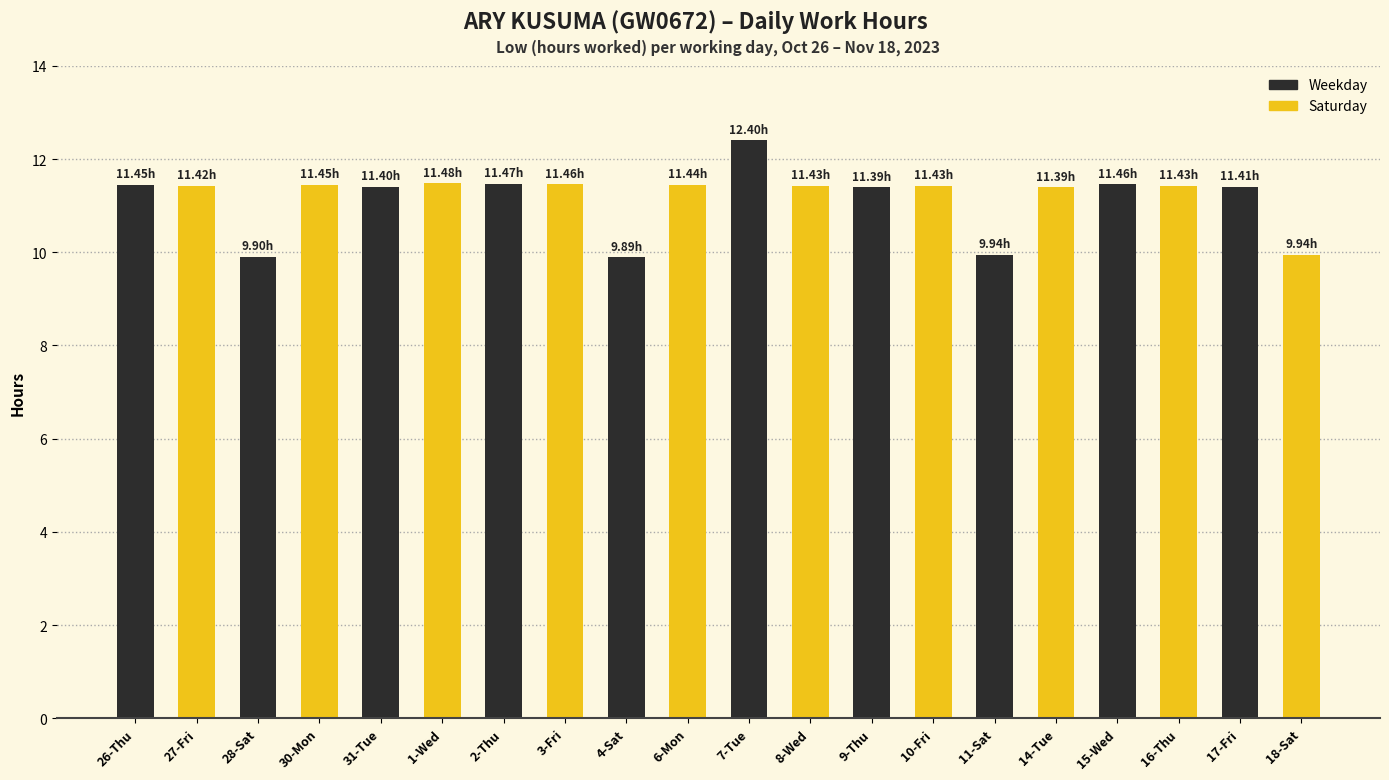

Approximately how many times larger is the value at 2-Thu compared to 26-Thu?

1.0